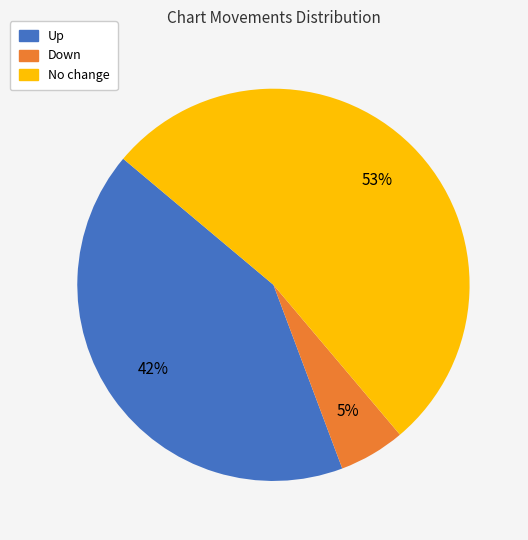

Rank the categories by value from highest to lowest.

No change, Up, Down